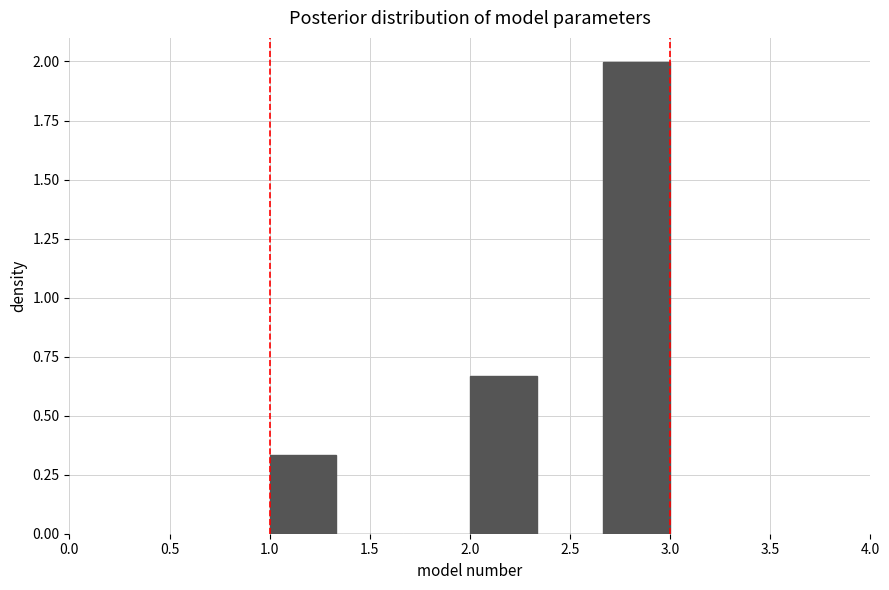

Reading left to right, list every bar in this chart as the range it spans on the x-axis followed by its height. Neither the bar edges nor the heights are printed on the chart, so give them approximately, as read against the axes.

1.00 to 1.35: 0.35
1.35 to 1.65: 0
1.65 to 2.00: 0
2.00 to 2.35: 0.65
2.35 to 2.65: 0
2.65 to 3.00: 2.00